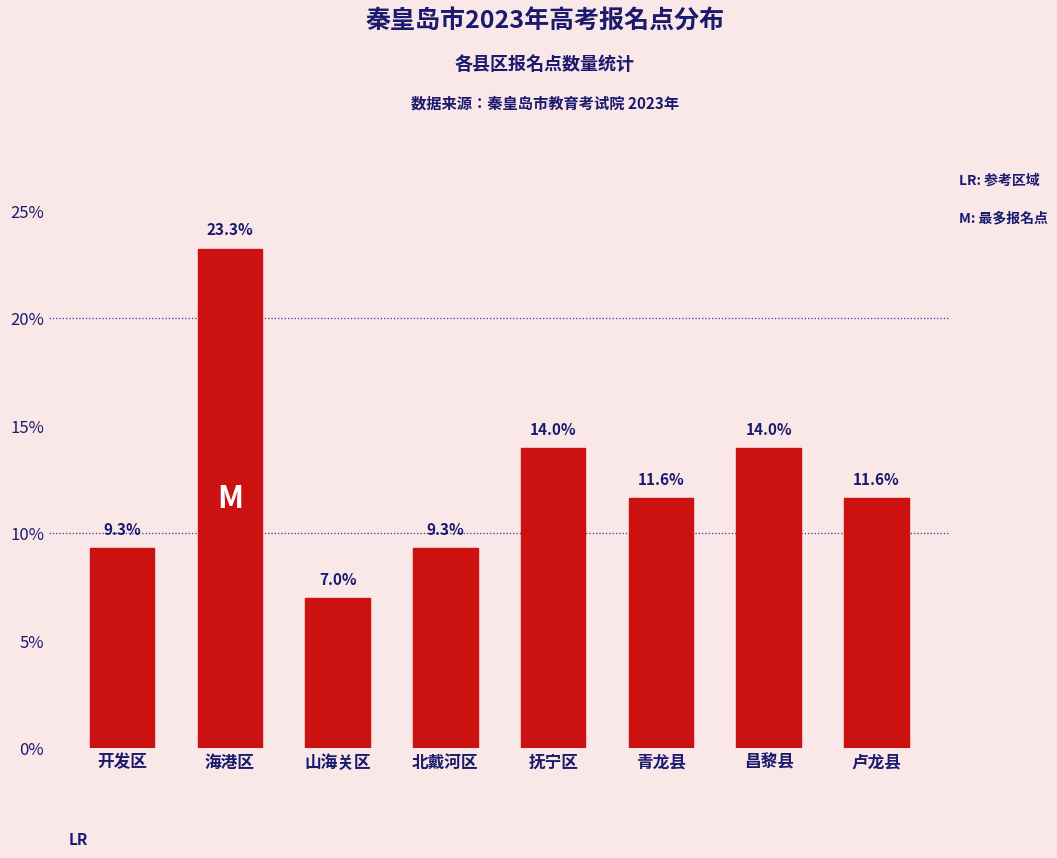

Reading right to left, what are all the values shown in this chart?

11.6	14.0	11.6	14.0	9.3	7.0	23.3	9.3